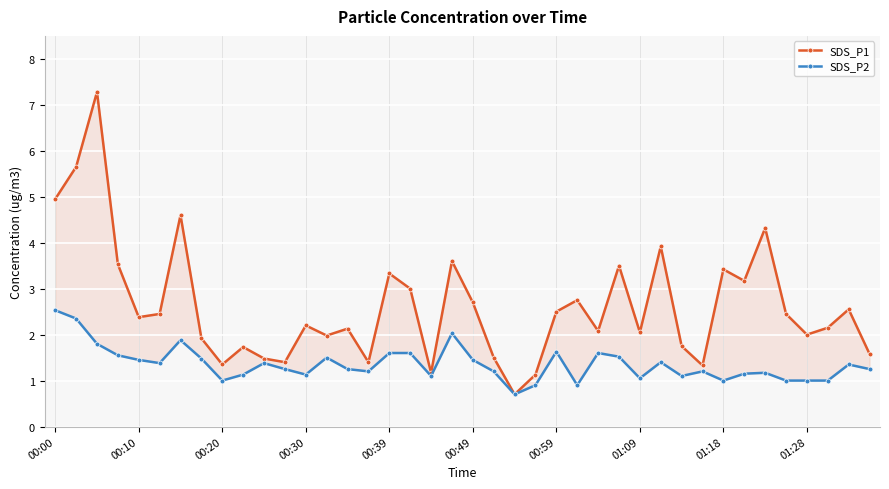

What is the smallest value displayed?

0.7